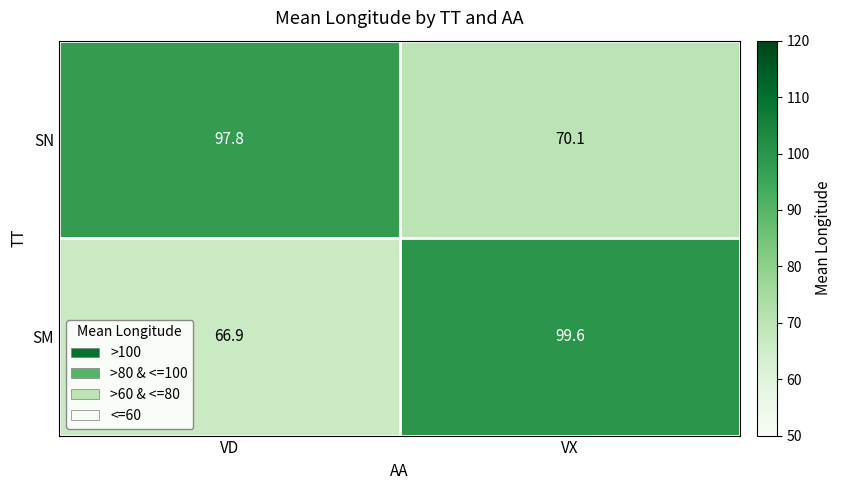

The value of SM at VD is 118.4. True or false?

False